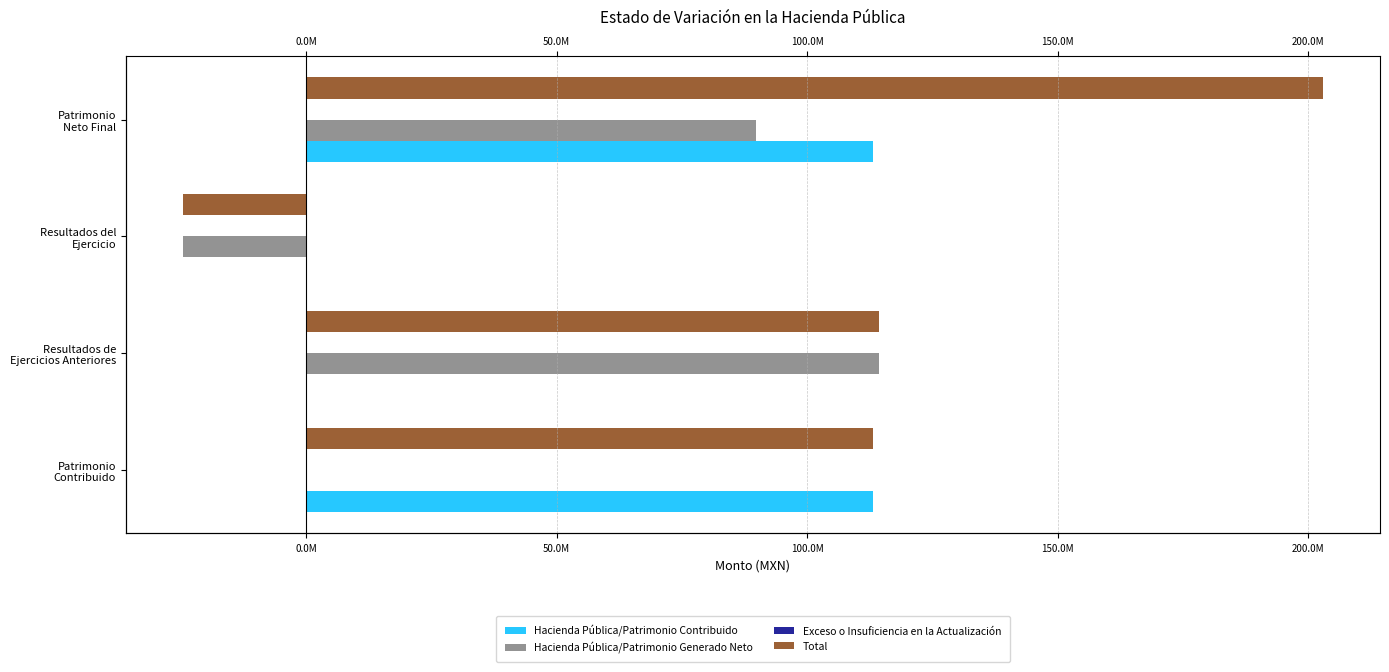

Is it true that Total equals -24557744.8 at Resultados del Ejercicio?

True